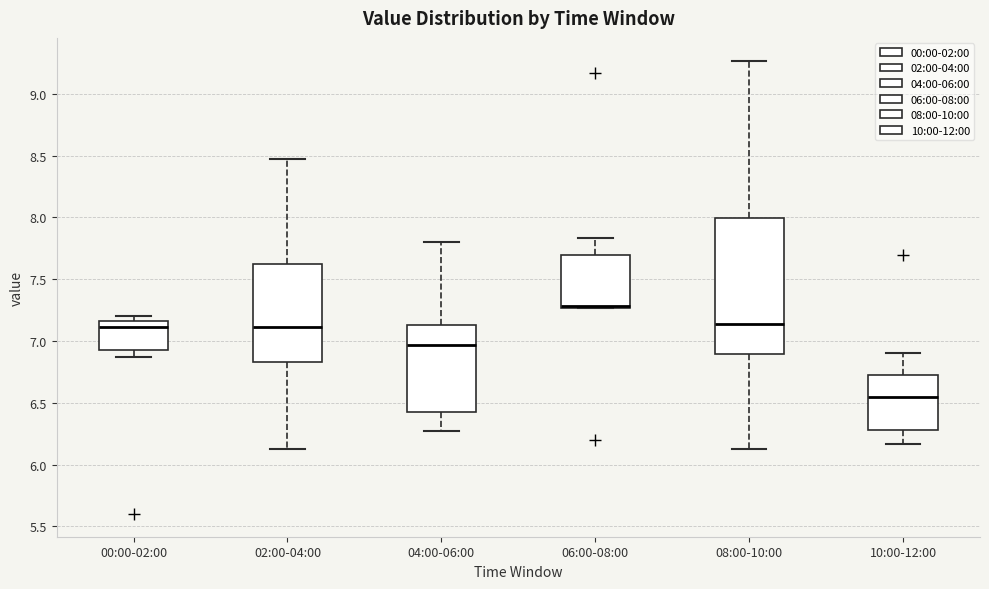

Comparing the boxes themselves (not the whiskers), which one is the tallest?

08:00-10:00